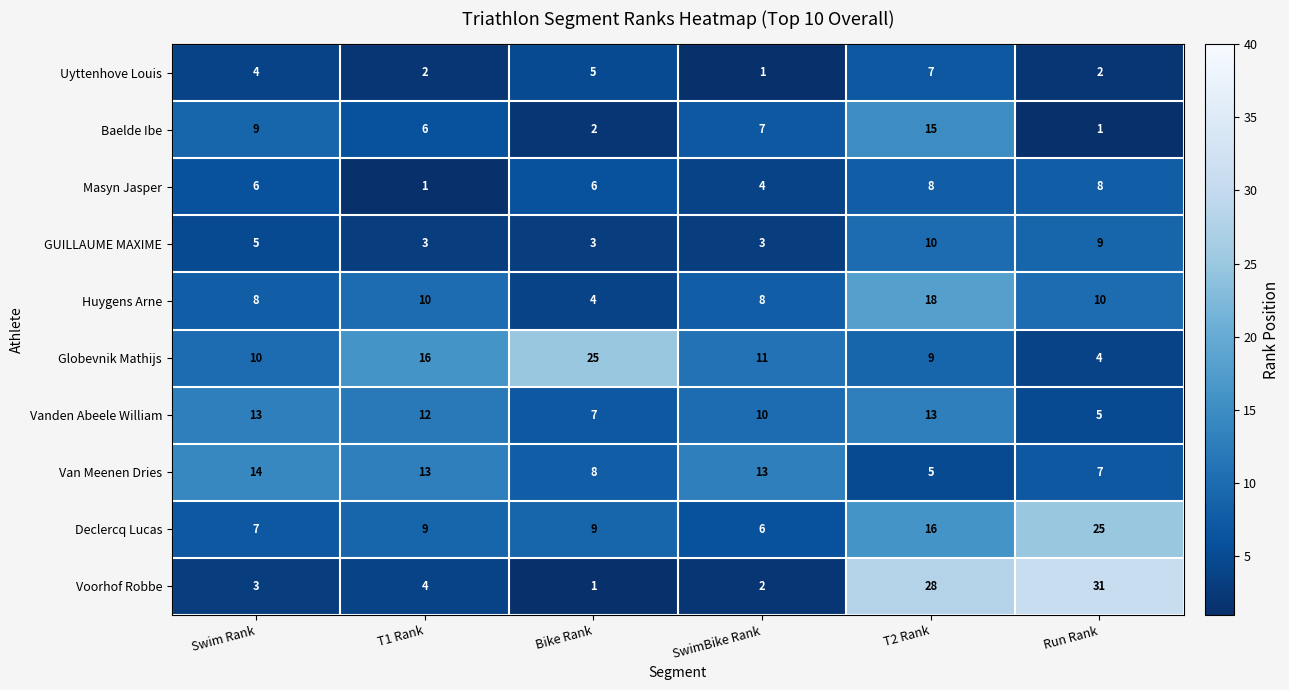

What is the difference between the second highest and minimum values in the GUILLAUME MAXIME series?

6